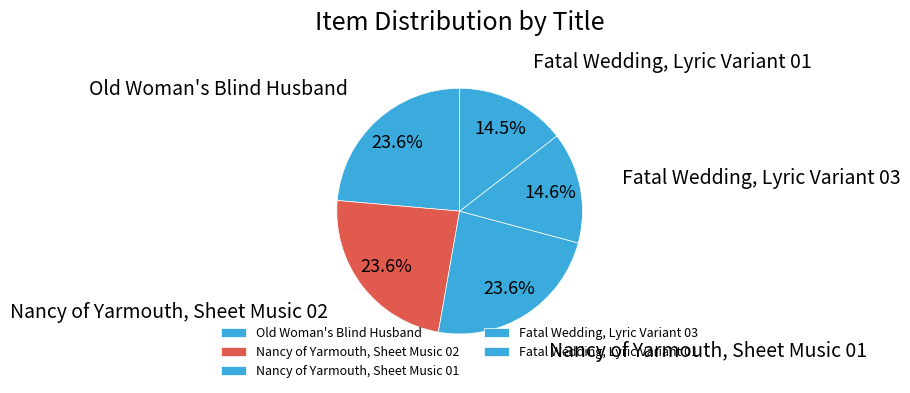

Does Fatal Wedding, Lyric Variant 03 represent more than half of the total?

No